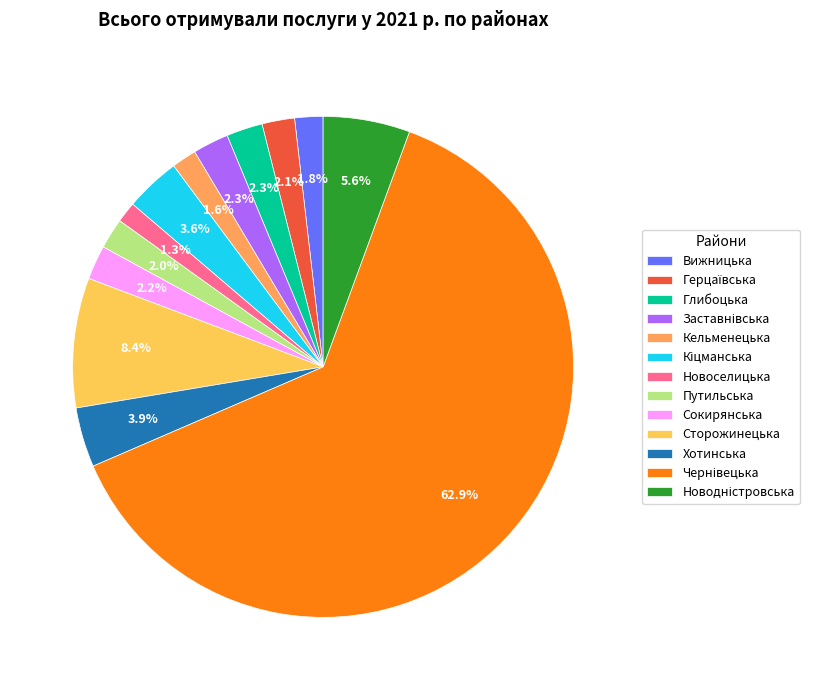

What percentage is NOT represented by Новоселицька?

98.7%